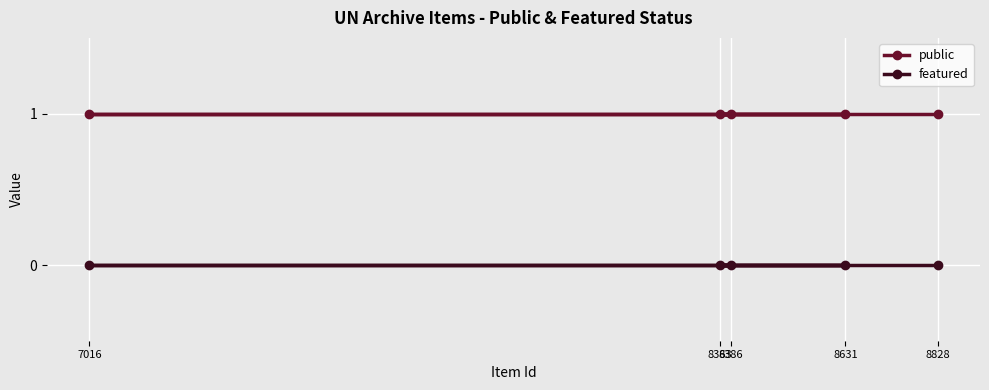

How many categories are shown in the chart?

5